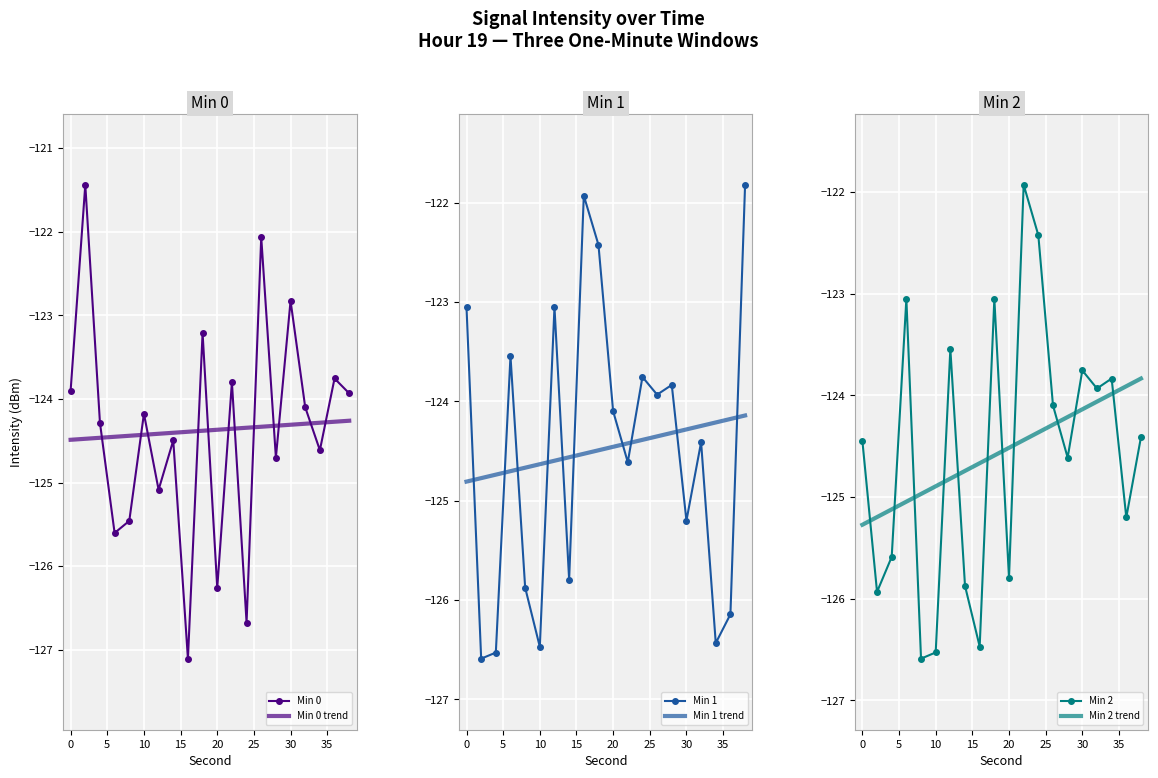

Where is Min 1 nearest to the value -124?

26